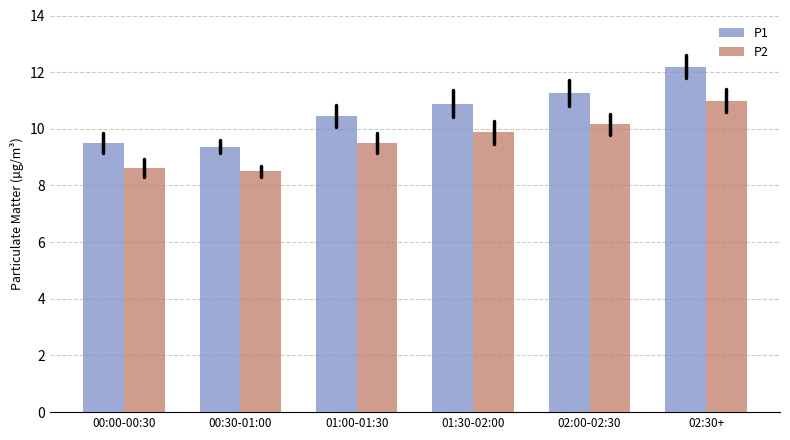

Reading left to right, what are all the values shown in this chart?

P1: 00:00-00:30=9.5	00:30-01:00=9.4	01:00-01:30=10.5	01:30-02:00=10.9	02:00-02:30=11.3	02:30+=12.2
P2: 00:00-00:30=8.6	00:30-01:00=8.5	01:00-01:30=9.5	01:30-02:00=9.9	02:00-02:30=10.2	02:30+=11.0